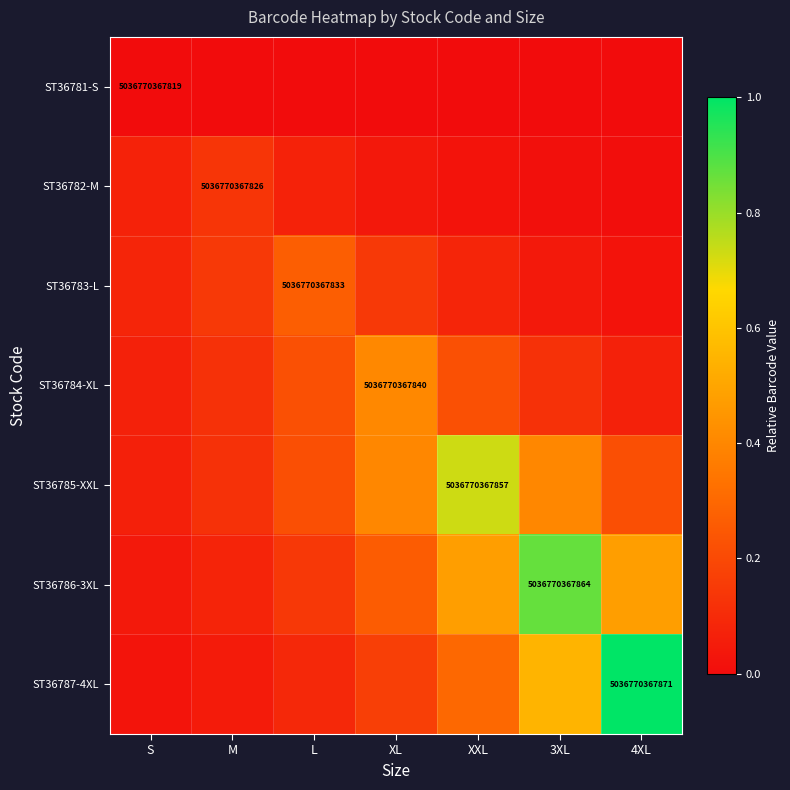

Which series changed the most between L and XXL?

ST36785-XXL